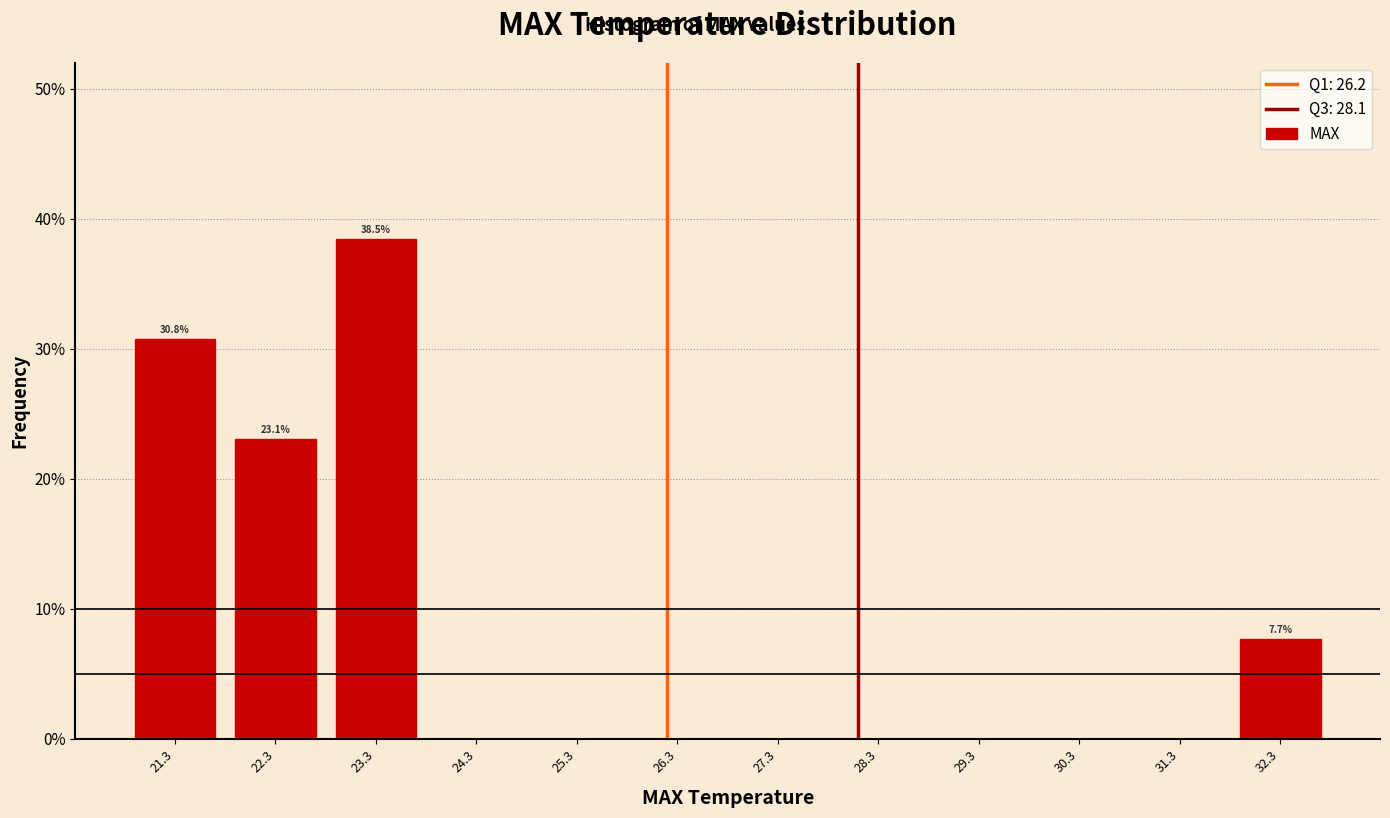

Which range on the x-axis has the tallest bar?

22.8 to 23.8